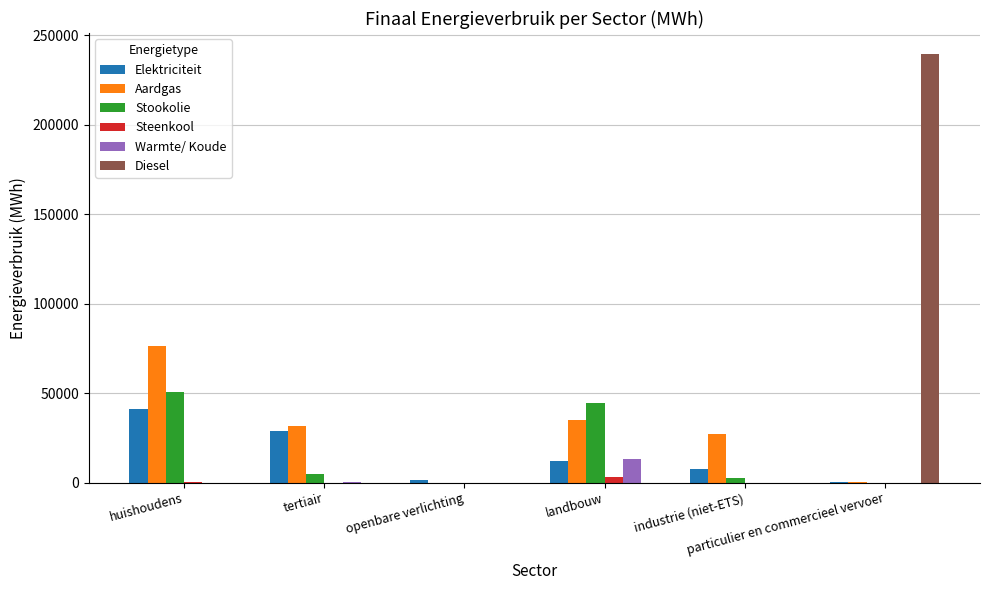

What is the maximum value shown in the chart?

239363.9